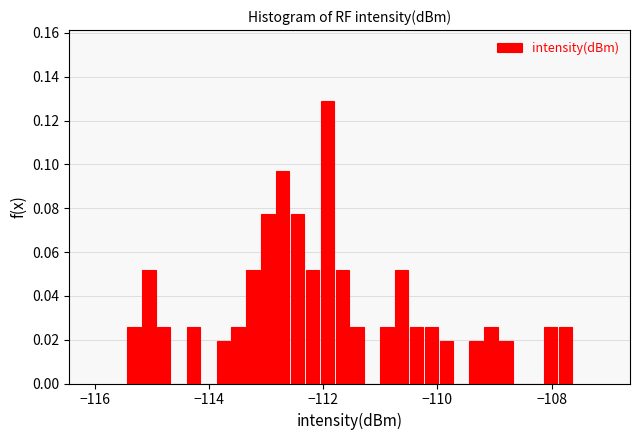

Around what value on the x-axis is the tallest bar? Give the approximate position of its centre, as read against the axis.

-112.0